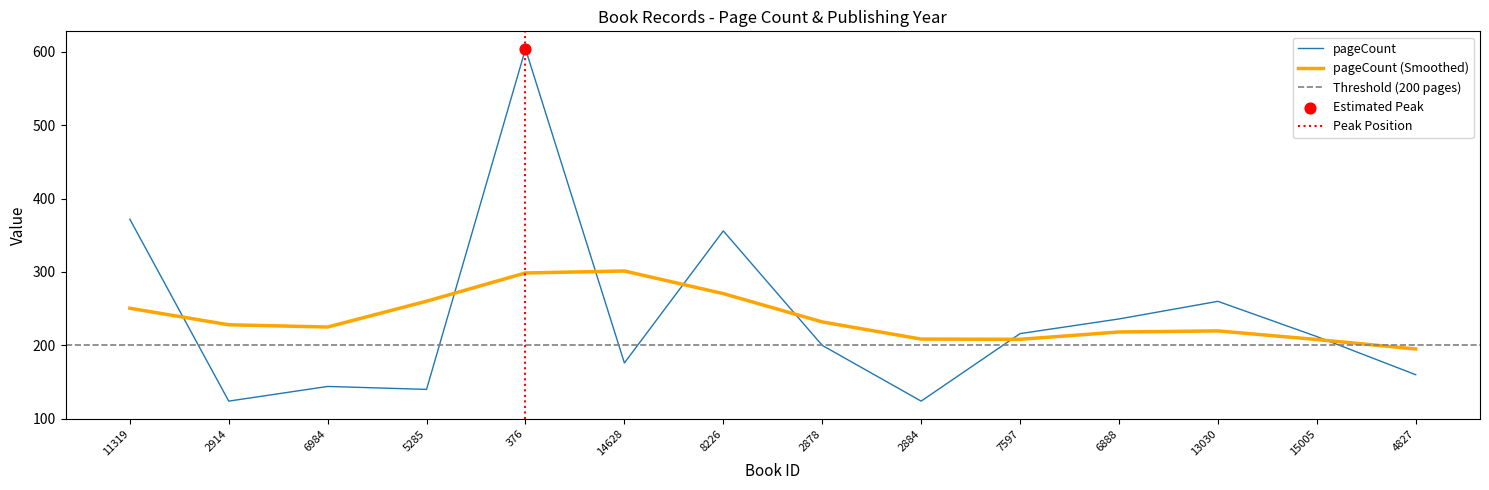

What is the ratio of the value at 13030 to the value at 8226?

0.7